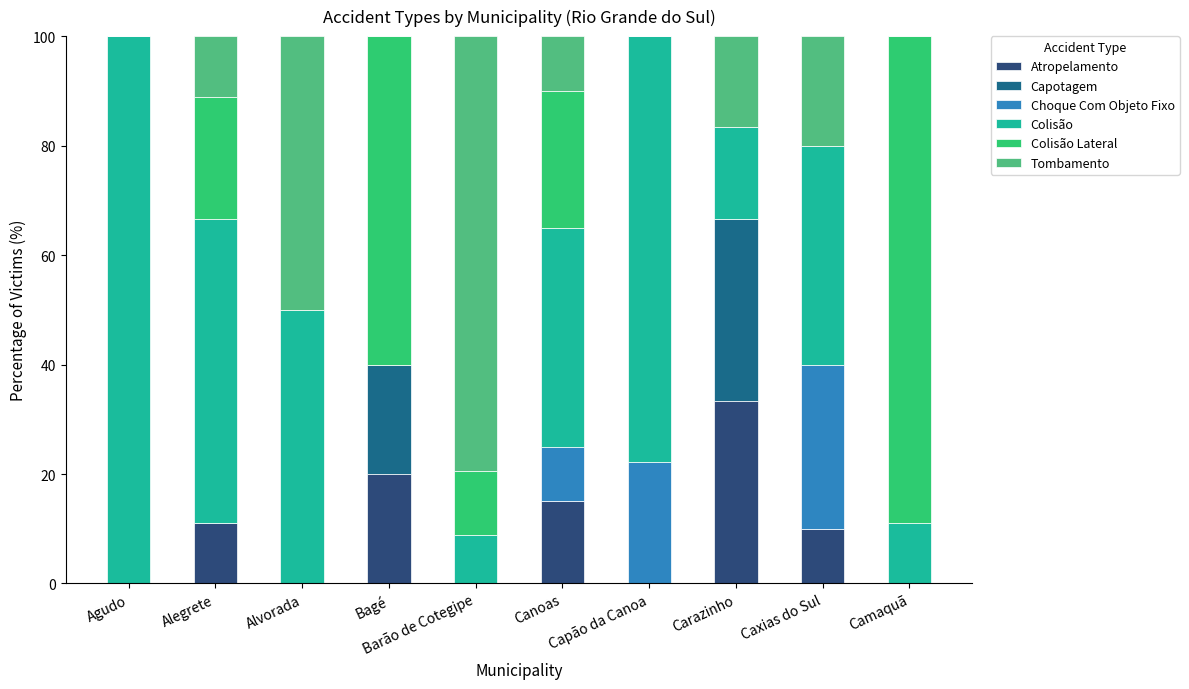

Count the number of categories in the chart.

10